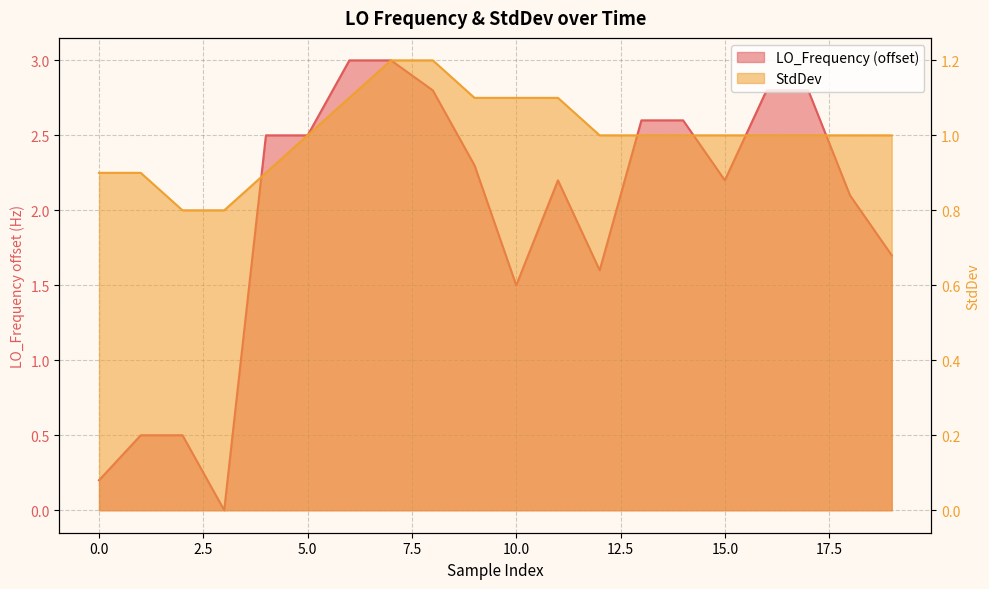

Which has a higher value, 15.0 or 19?

15.0